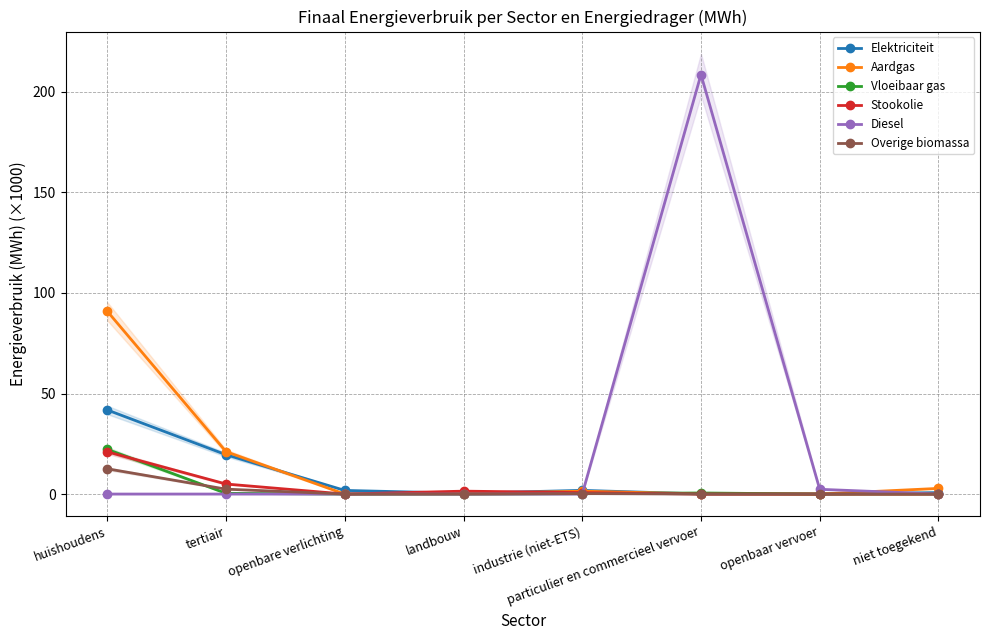

What are all the series names shown in the legend?

Elektriciteit, Aardgas, Vloeibaar gas, Stookolie, Diesel, Overige biomassa